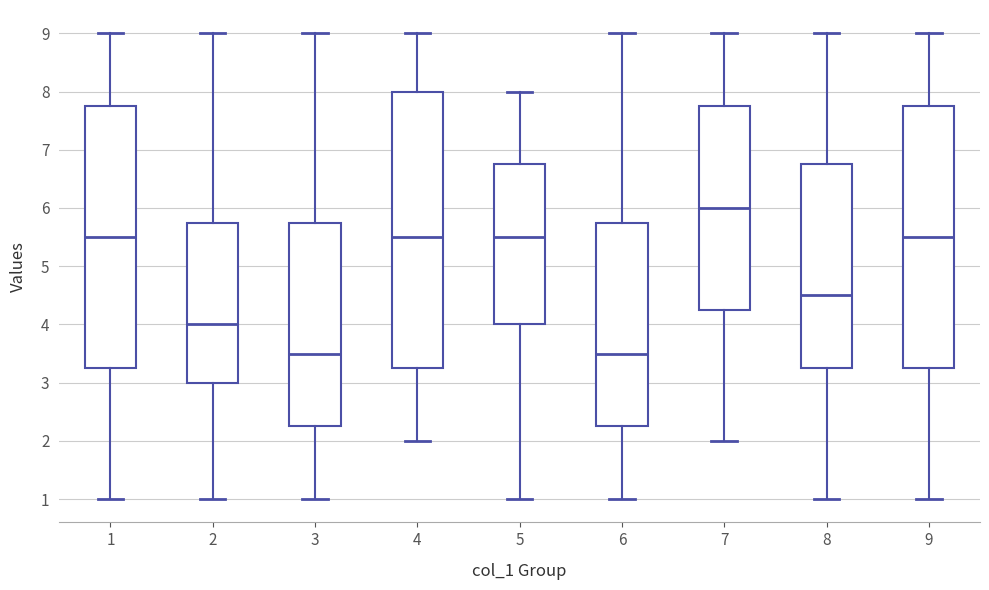

Reading left to right, transcribe this box plot: for each box, give where its median line is, the range the box spans, and where its two whiskers end, as read against the y-axis. The values are not printed on the chart, so give them approximately, as read against the axis.

1: median 5.5, box 3.3 to 7.8, whiskers 1.0 to 9.0
2: median 4.0, box 3.0 to 5.8, whiskers 1.0 to 9.0
3: median 3.5, box 2.3 to 5.8, whiskers 1.0 to 9.0
4: median 5.5, box 3.3 to 8.0, whiskers 2.0 to 9.0
5: median 5.5, box 4.0 to 6.8, whiskers 1.0 to 8.0
6: median 3.5, box 2.3 to 5.8, whiskers 1.0 to 9.0
7: median 6.0, box 4.3 to 7.8, whiskers 2.0 to 9.0
8: median 4.5, box 3.3 to 6.8, whiskers 1.0 to 9.0
9: median 5.5, box 3.3 to 7.8, whiskers 1.0 to 9.0